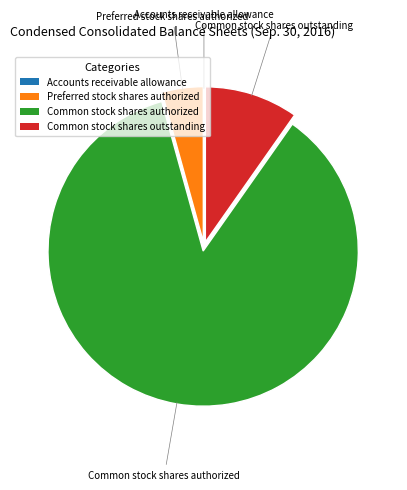

Is there any slice that represents more than half of the pie?

Yes